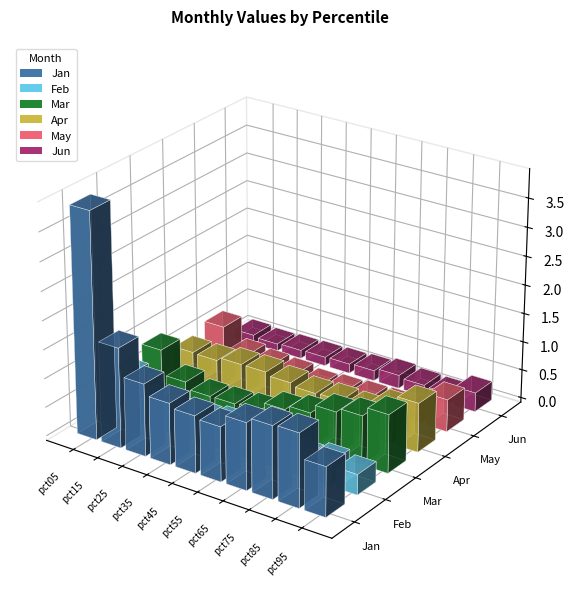

How many bars are there in each group?

6